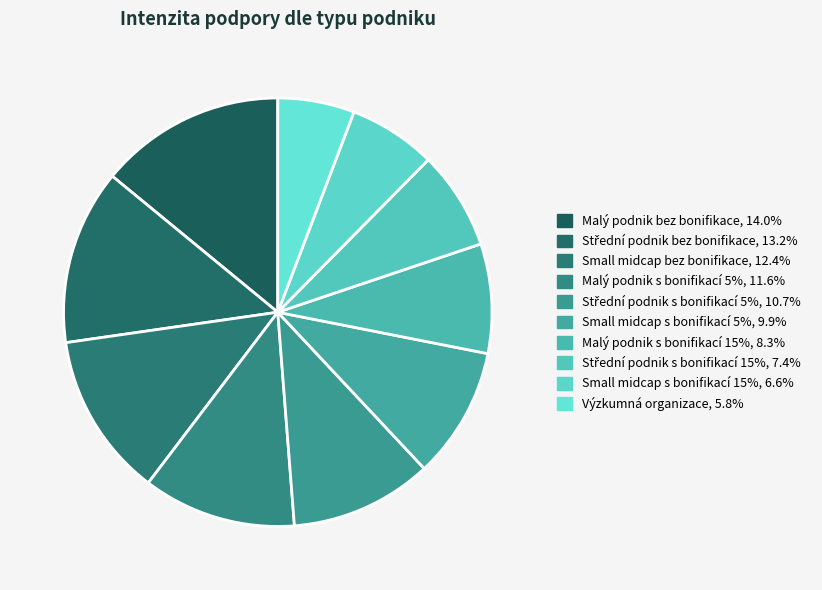

The Střední podnik bez bonifikace slice represents 18% of the pie. True or false?

False